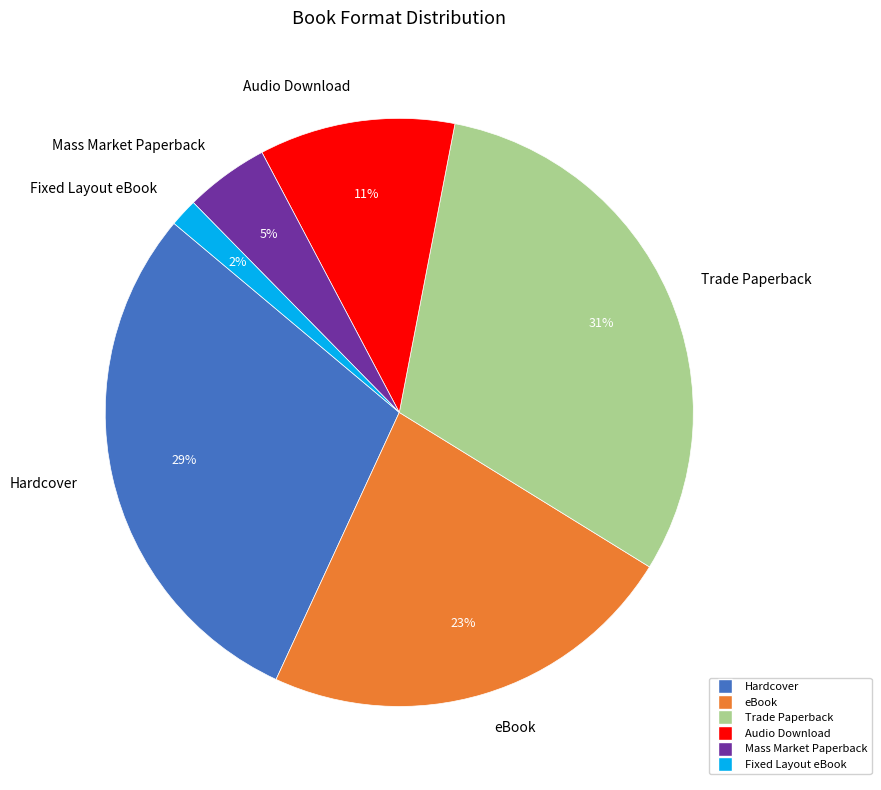

Count the number of slices in the pie.

6